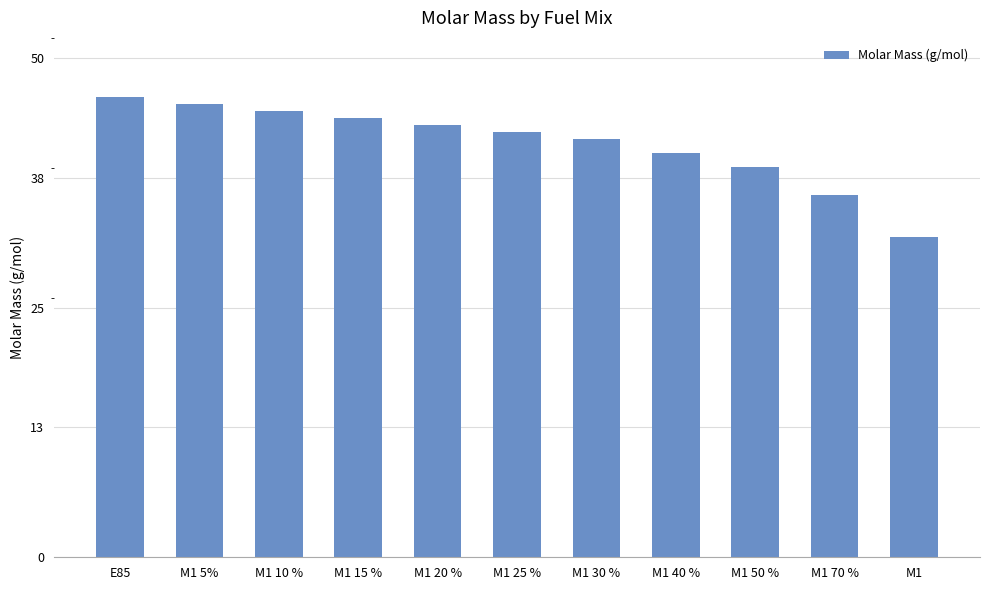

What is the sum of all values?

455.6